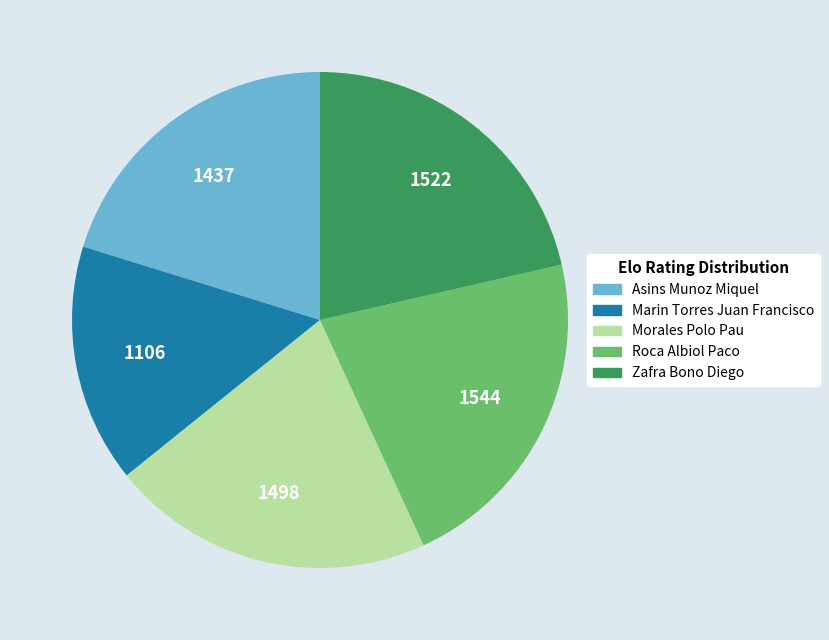

Does Roca Albiol Paco represent more than half of the total?

No